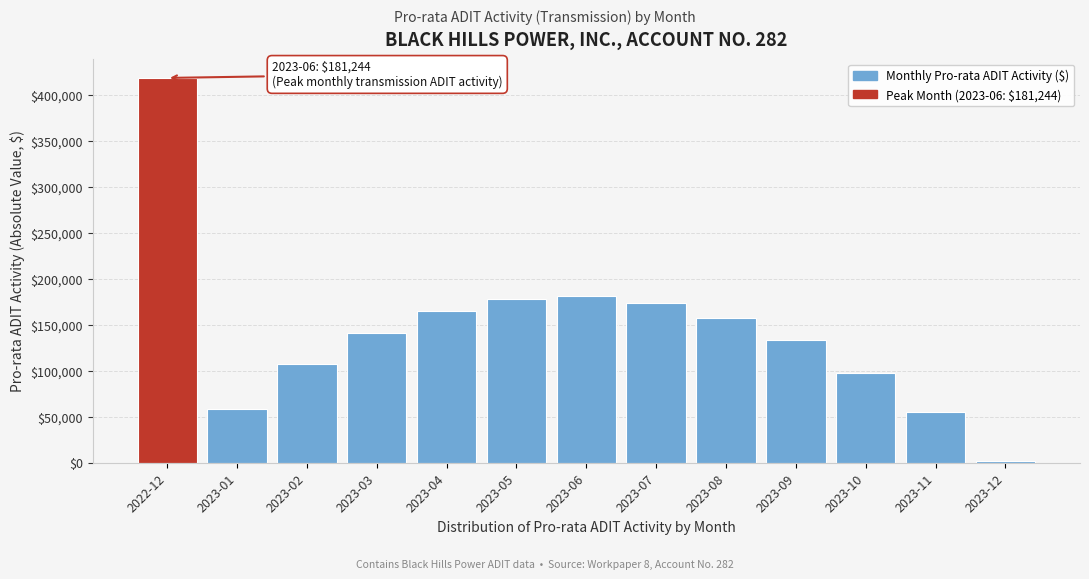

Reading right to left, what are all the values shown in this chart?

2023-12=1881	2023-11=55383	2023-10=97992	2023-09=133019	2023-08=157453	2023-07=174004	2023-06=181244	2023-05=178340	2023-04=165523	2023-03=141287	2023-02=107745	2023-01=58787	2022-12=418588